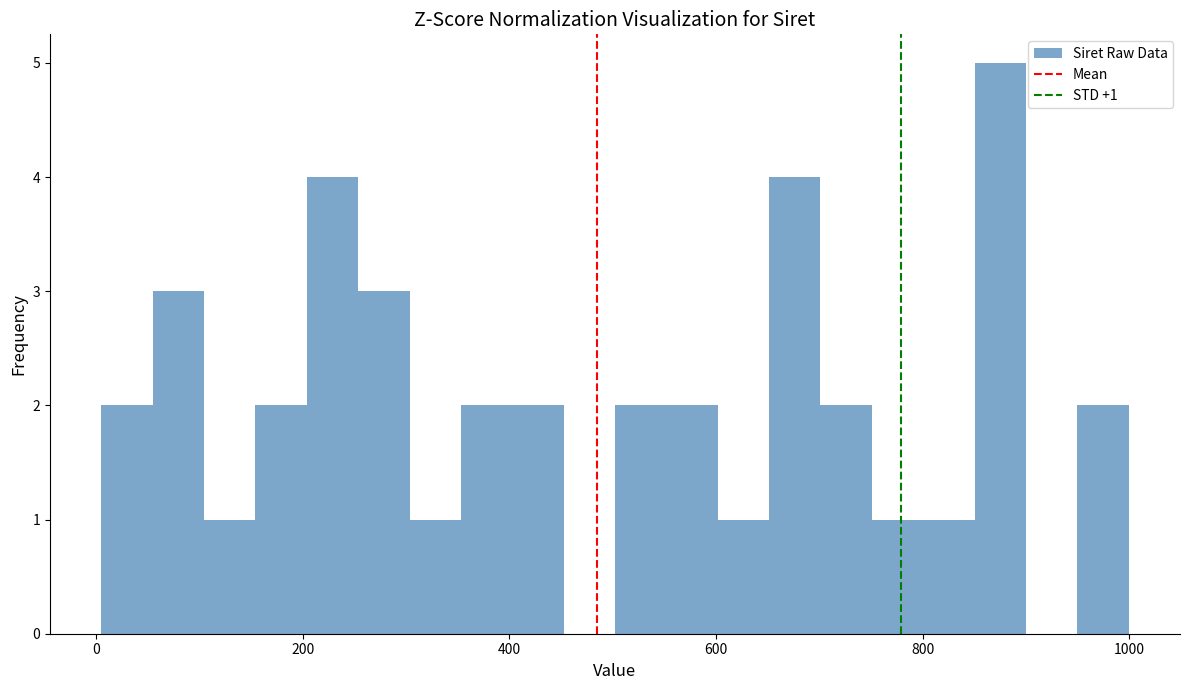

Read against the x-axis, roughly where is the centre of the tallest bar?

880